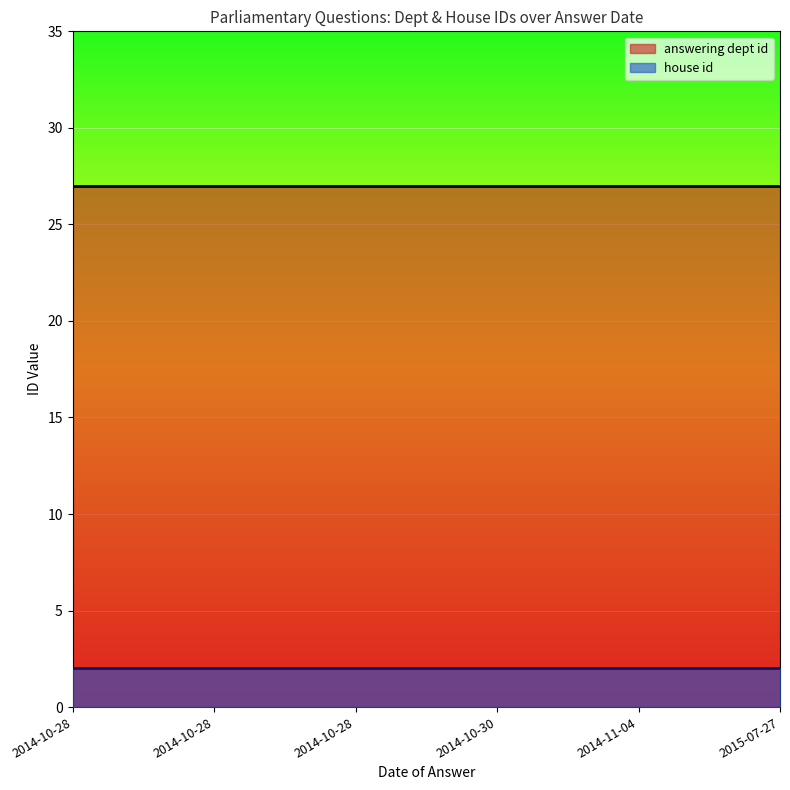

True or false: answering dept id and house id cross at least once.

False